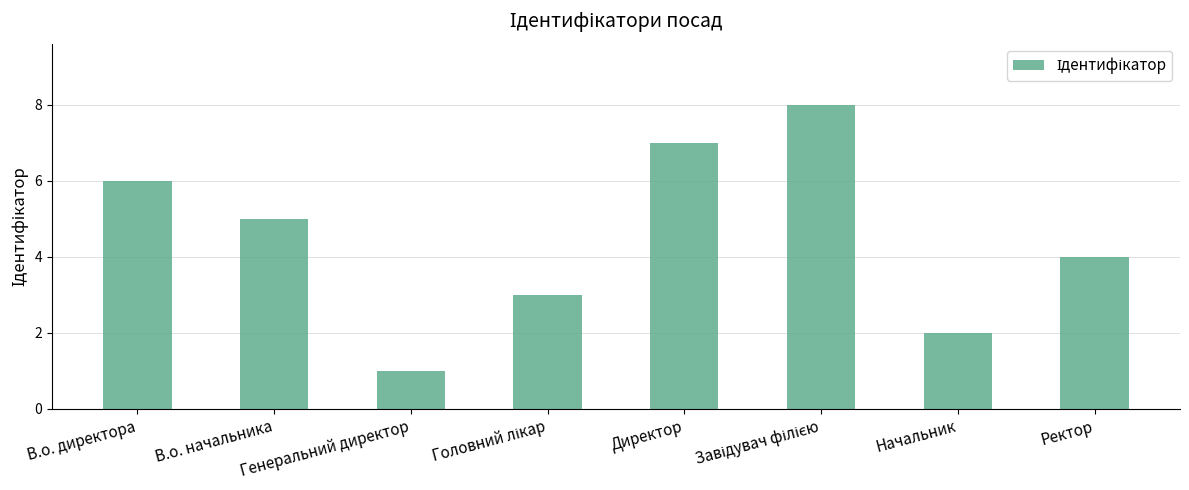

What position from the left is В.о. директора?

1